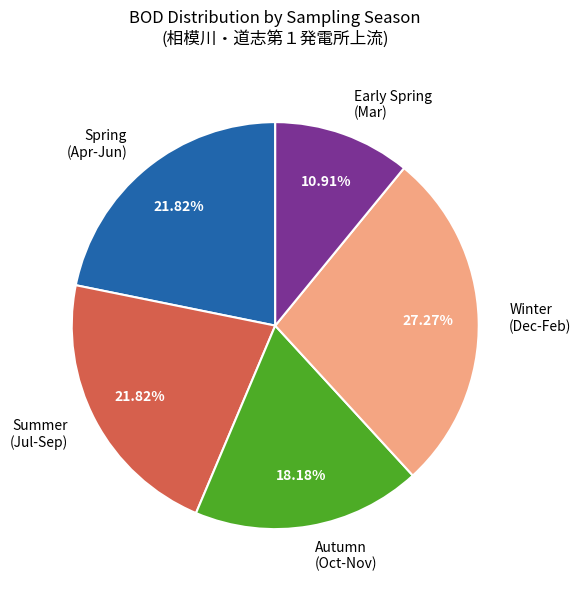

To the nearest percent, what is the average slice percentage?

20%